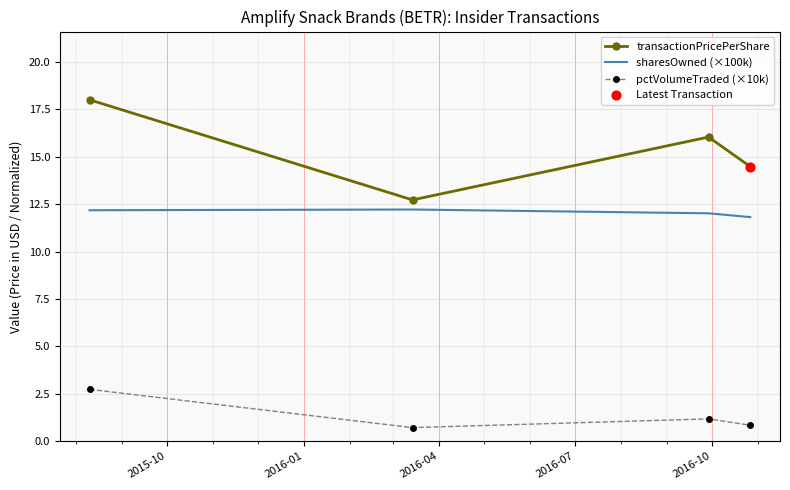

True or false: transactionPricePerShare and pctVolumeTraded (×10k) cross at least once.

False